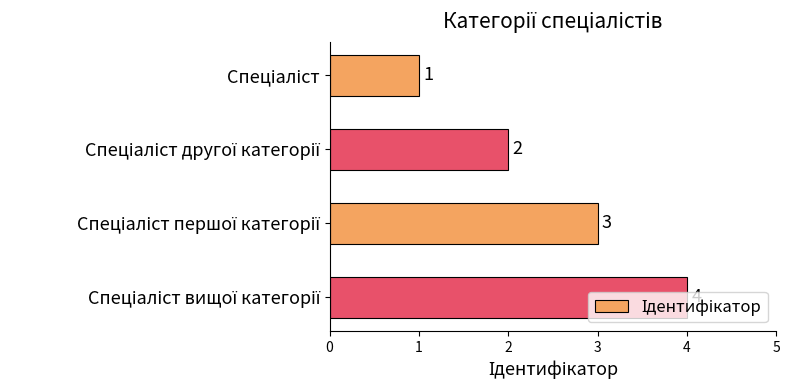

What is the greatest value displayed?

4